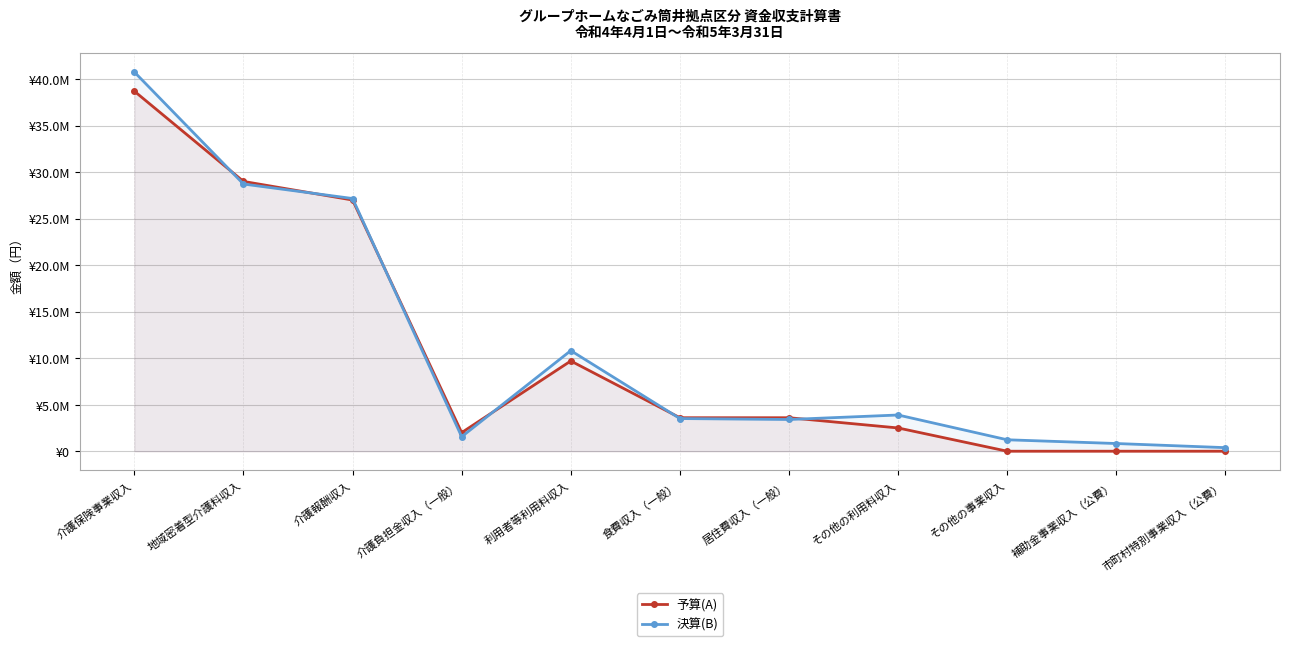

After their last crossing, which series has the higher values: 決算(B) or 予算(A)?

決算(B)